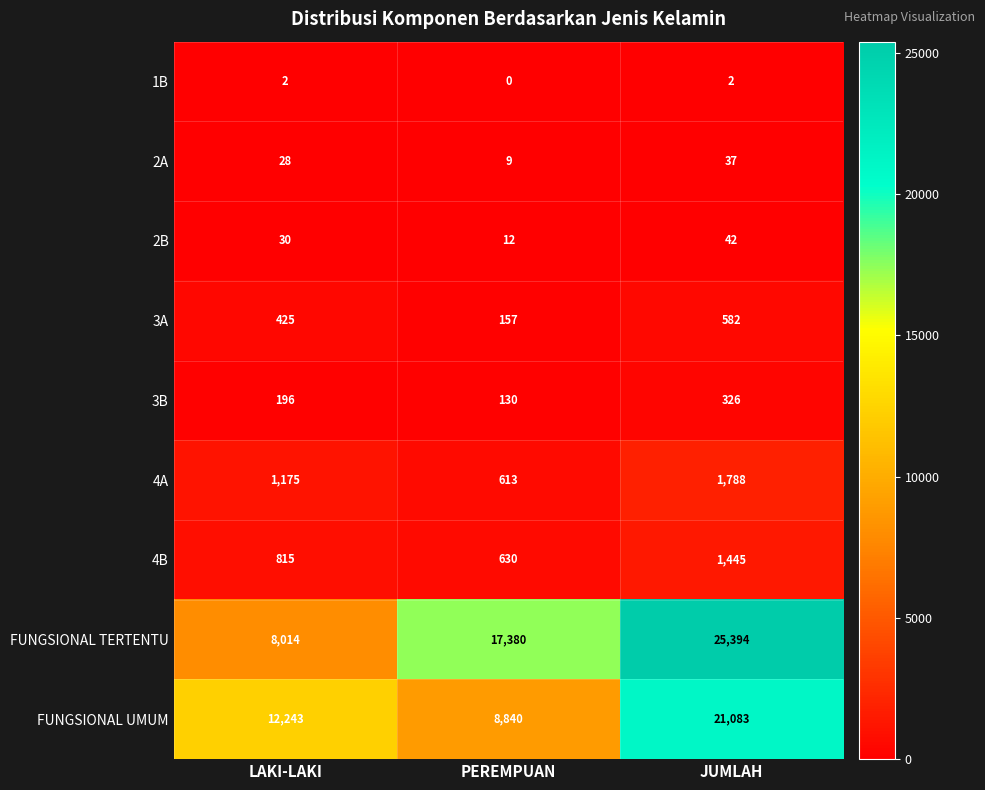

What is the lowest value of the 2A series?

9